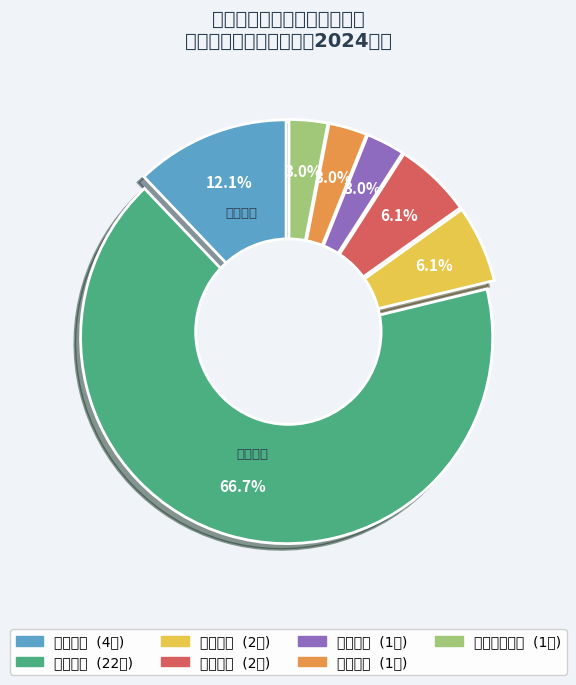

Count the number of slices in the pie.

7